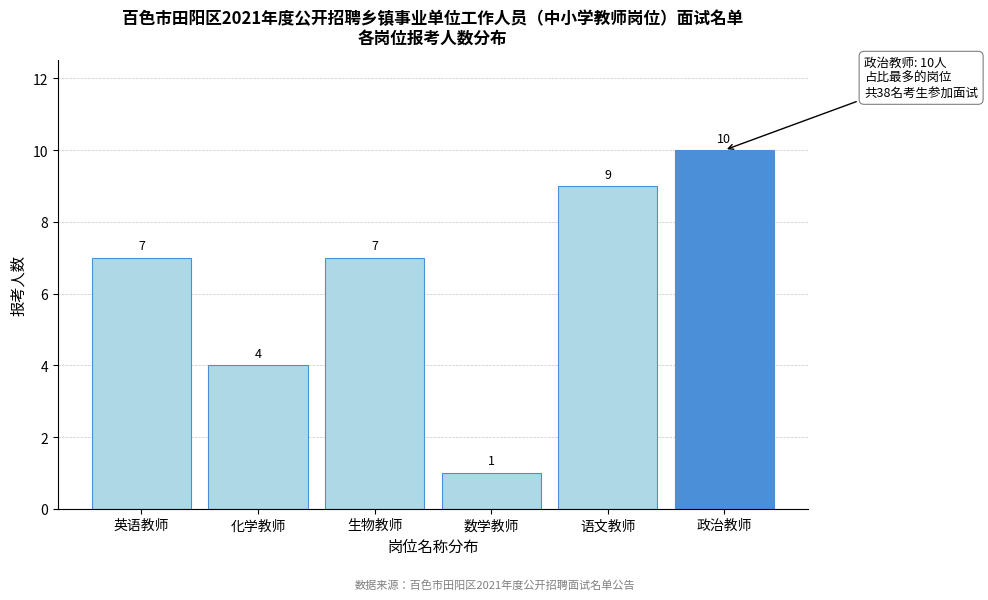

Reading left to right, extract all data points from this chart.

英语教师=7	化学教师=4	生物教师=7	数学教师=1	语文教师=9	政治教师=10